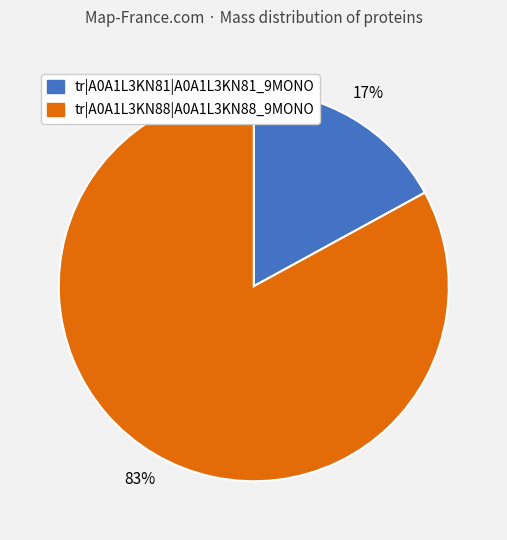

True or false: tr|A0A1L3KN88|A0A1L3KN88_9MONO accounts for 90% of the total.

False